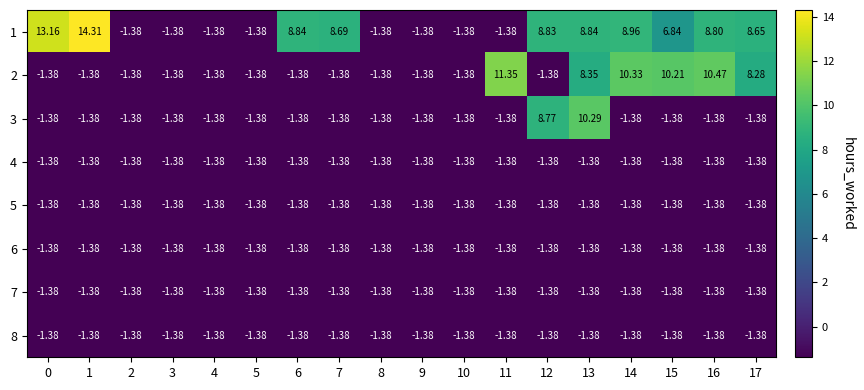

How many series are shown in this chart?

8